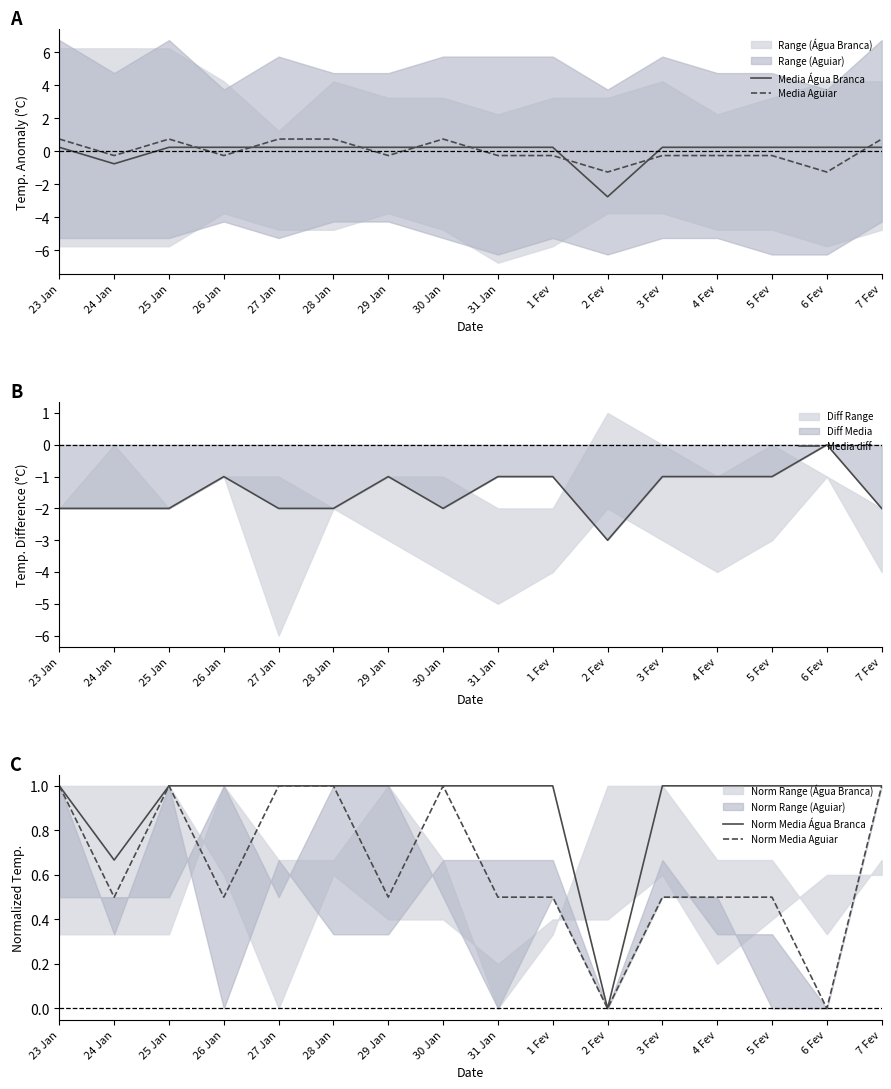

True or false: Media Água Branca has a value of 0.1 at 26 Jan.

False